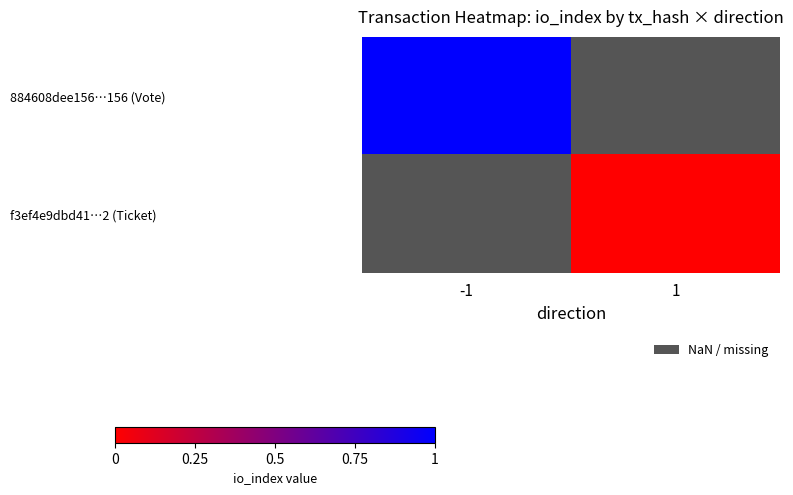

True or false: 884608dee156…156 (Vote) has a value of 1.0 at -1.

True